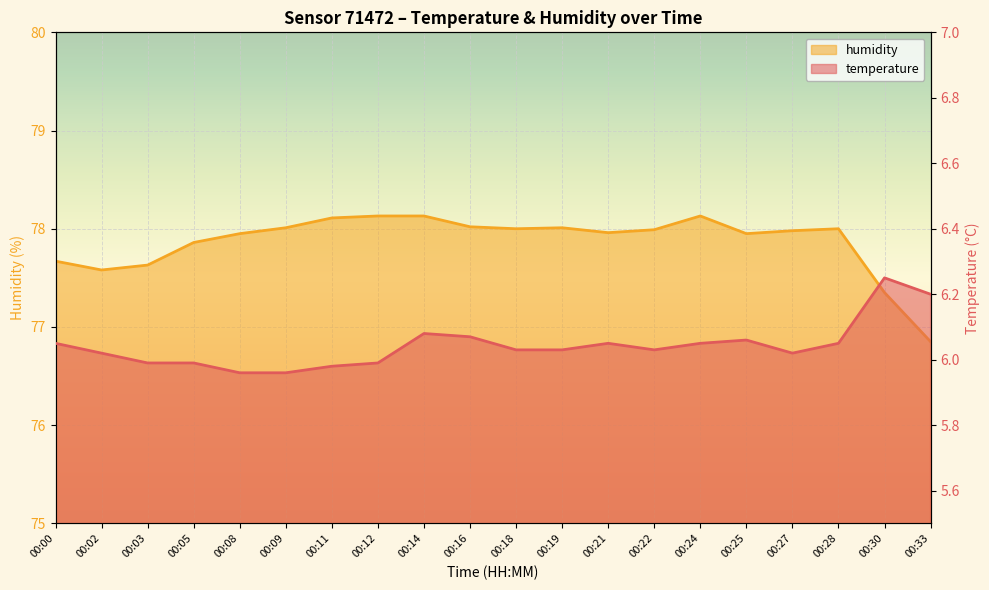

Reading left to right, extract all data points from this chart.

temperature: 6.0	6.0	6.0	6.0	6.0	6.0	6.0	6.0	6.1	6.1	6.0	6.0	6.0	6.0	6.0	6.1	6.0	6.0	6.2	6.2
humidity: 77.7	77.6	77.6	77.9	78.0	78.0	78.1	78.1	78.1	78.0	78.0	78.0	78.0	78.0	78.1	78.0	78.0	78.0	77.3	76.8